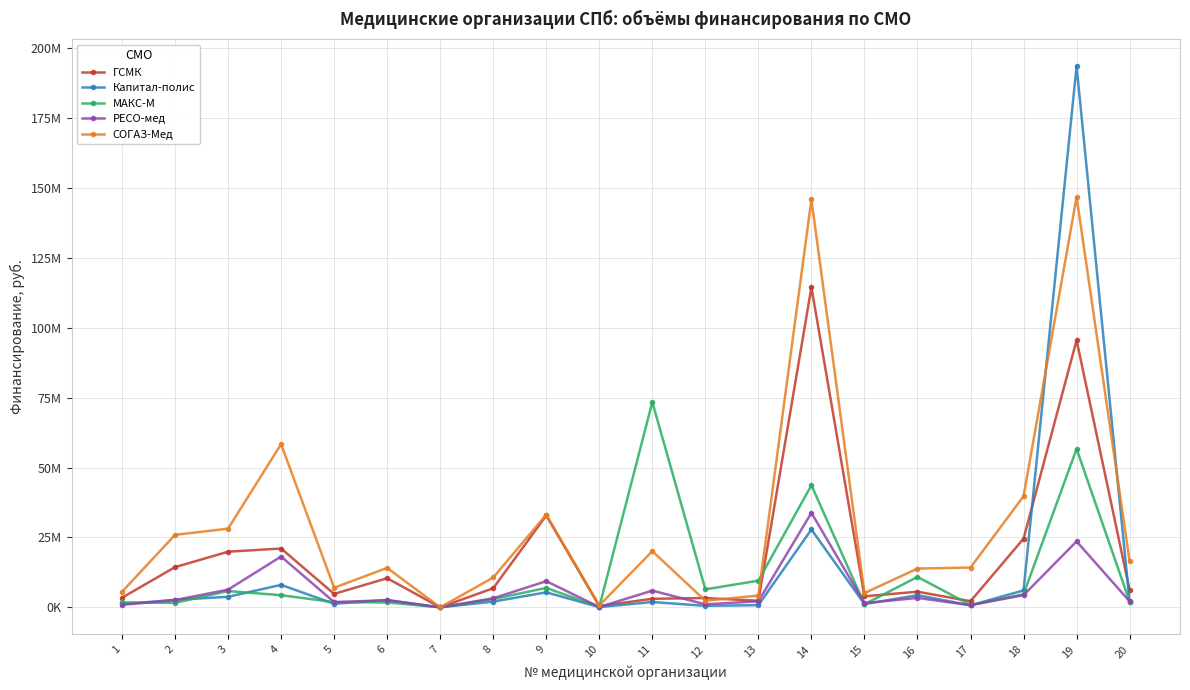

Where do РЕСО-мед and МАКС-М first cross each other?

1 and 2